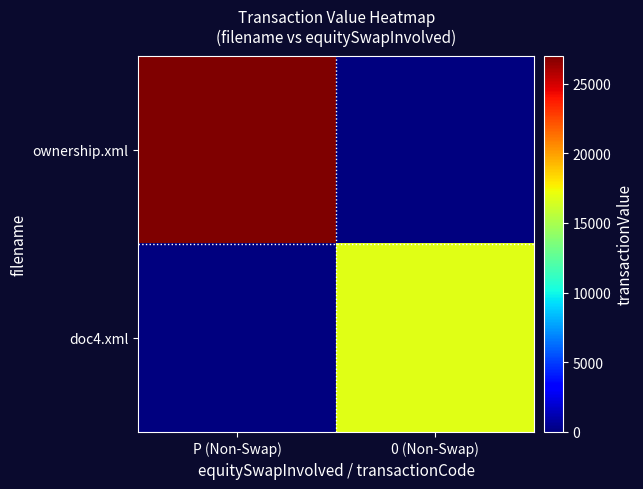

Rank the series at P (Non-Swap) from highest to lowest value.

ownership.xml, doc4.xml